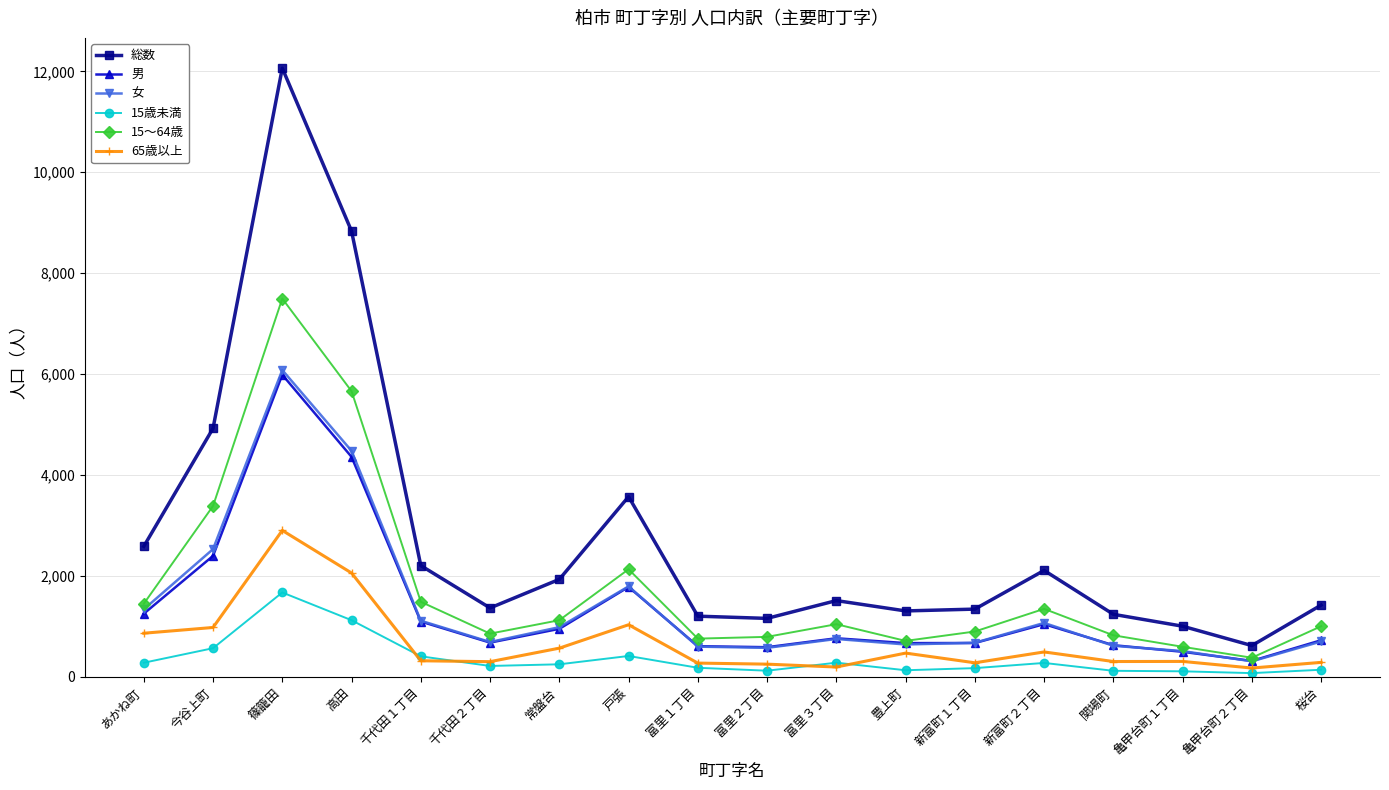

What is the maximum value for 総数?

12063